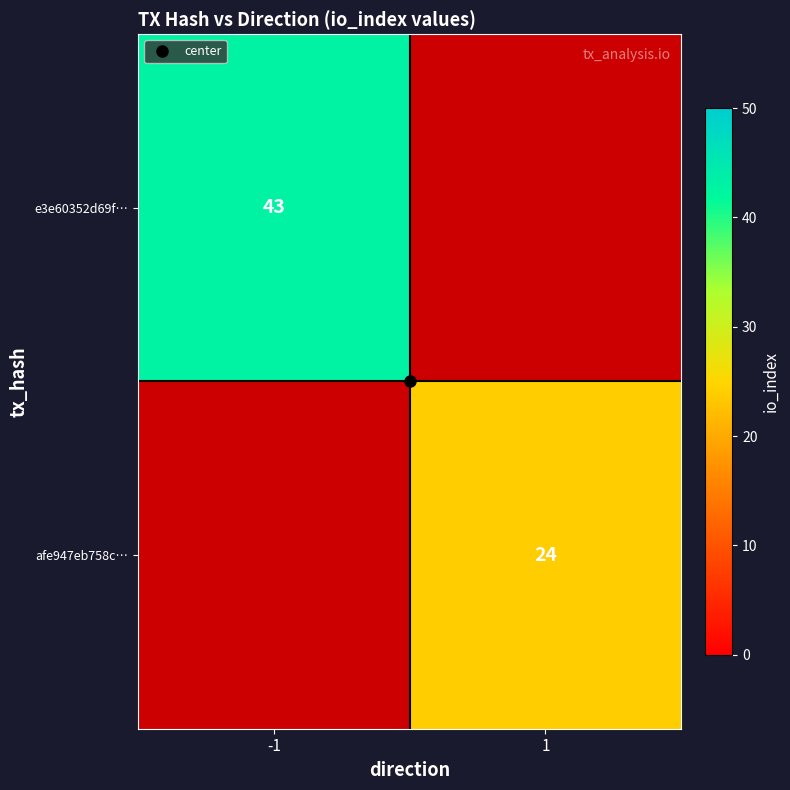

Which category has the lowest value across all series?

1